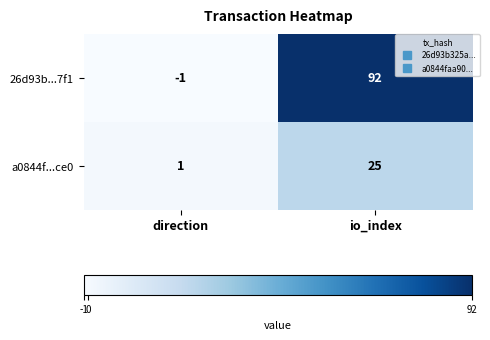

What is the difference between the maximum and minimum values in the a0844f...ce0 series?

24